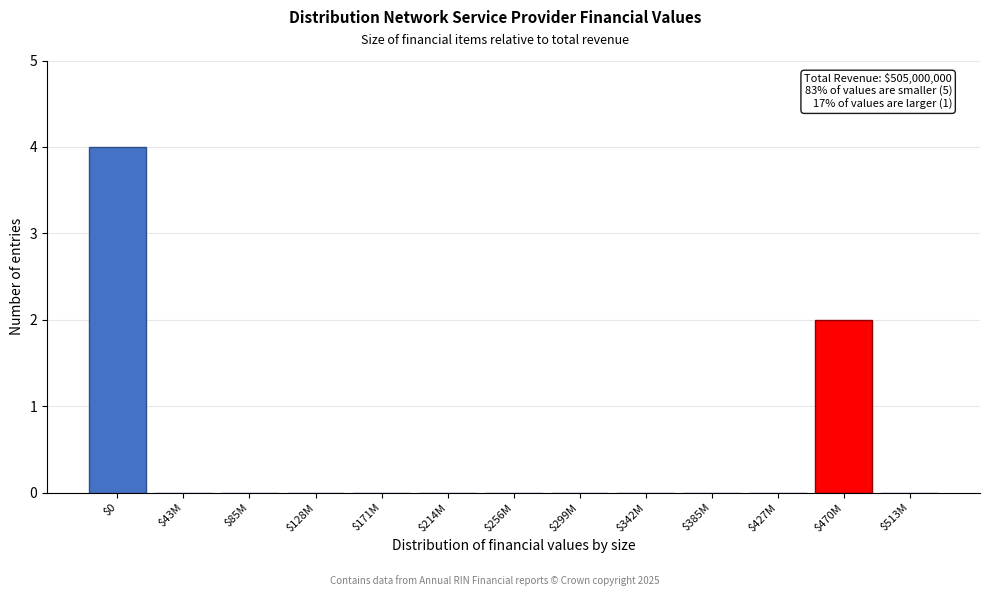

True or false: the data shows 2 at $470M.

True